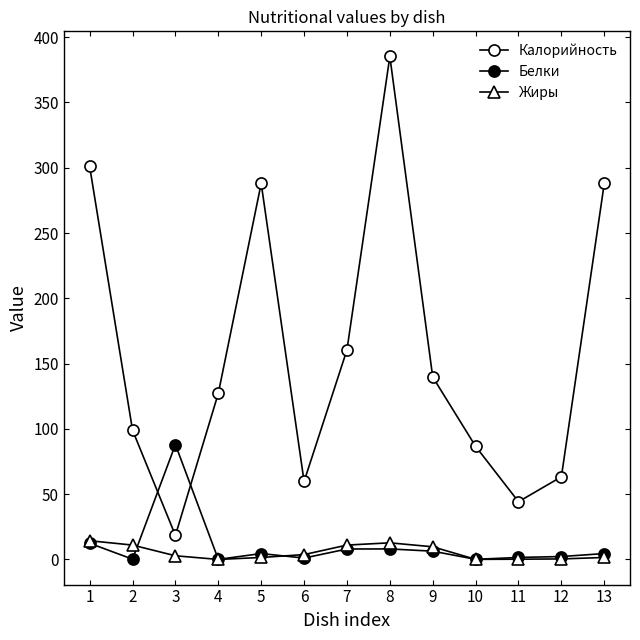

Is this an area chart (filled region under the line)?

No